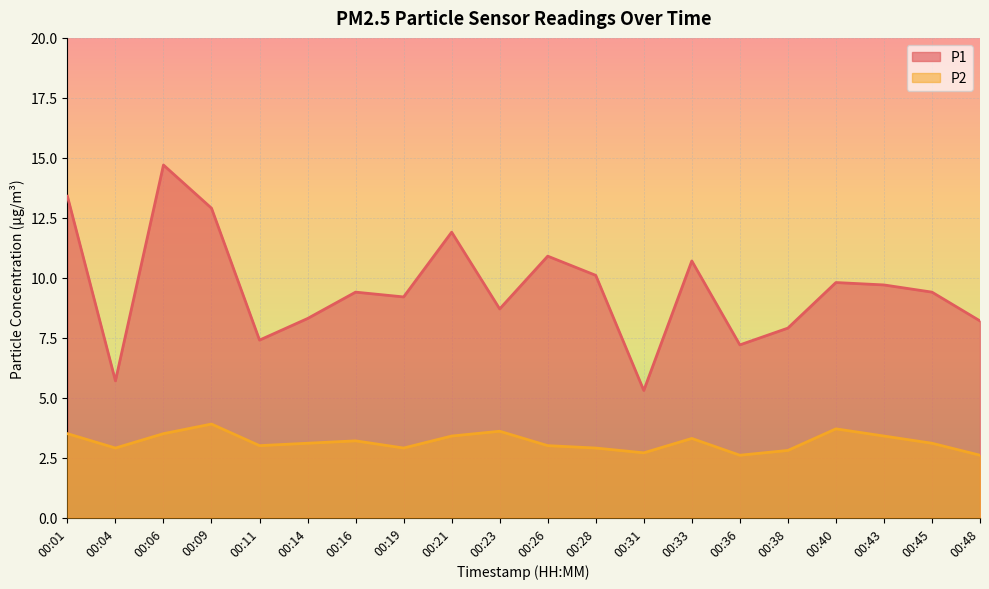

What is the difference between the second highest and minimum values in the P2 series?

1.1